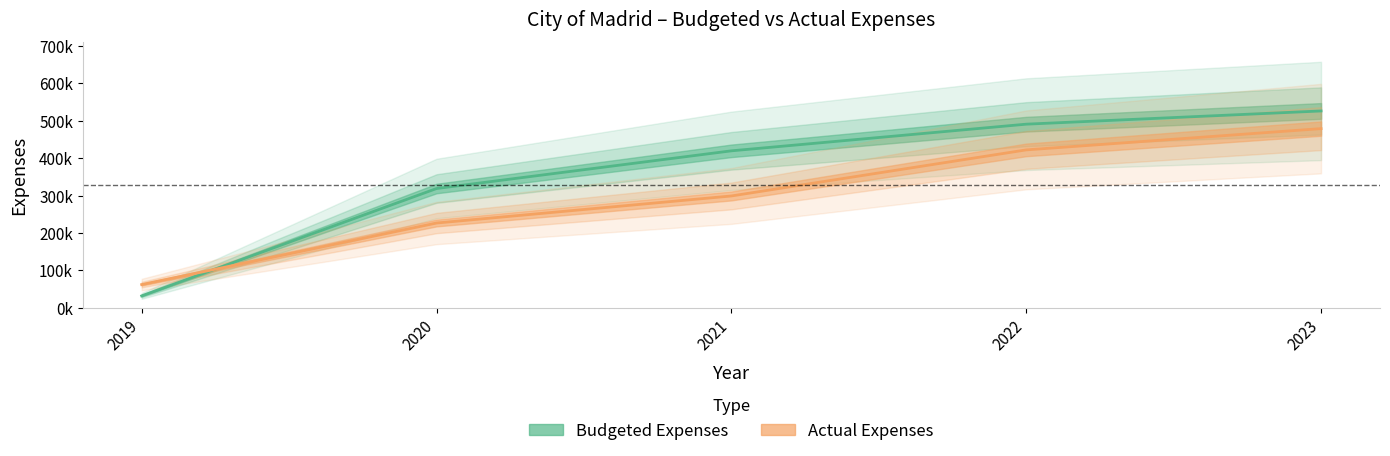

True or false: Actual Expenses has a value of 130250.9 at 2020.

False